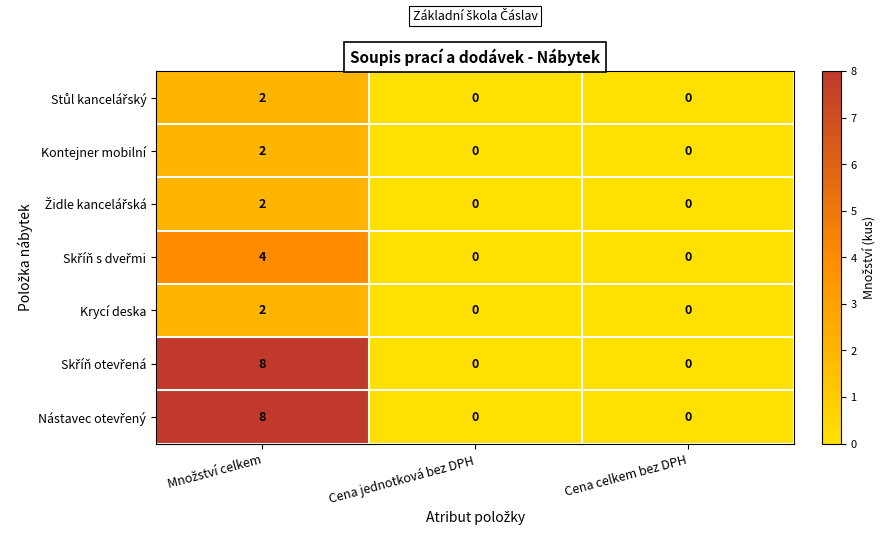

The Krycí deska series shows 1 at Cena celkem bez DPH. True or false?

False